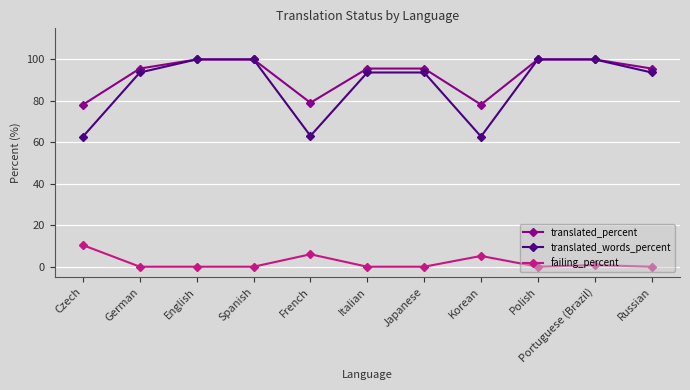

Which series has the largest range (max minus min)?

translated_words_percent